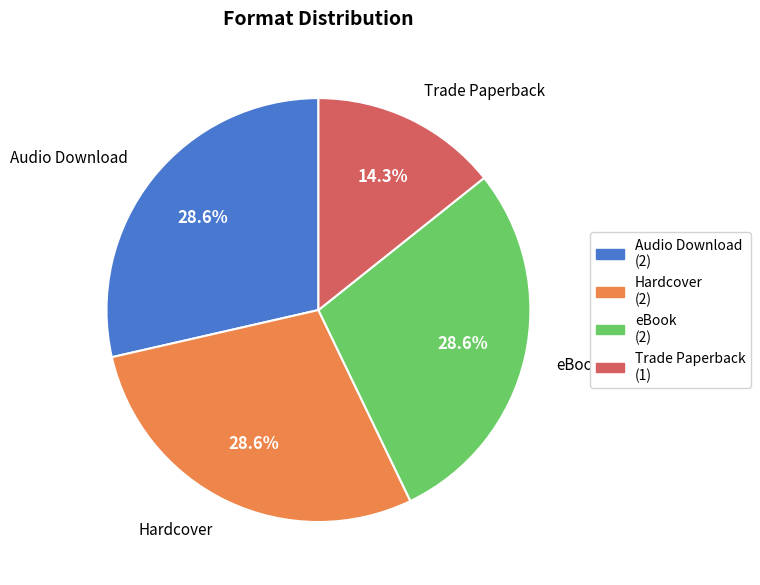

Is it true that Hardcover is 34% of the pie?

False